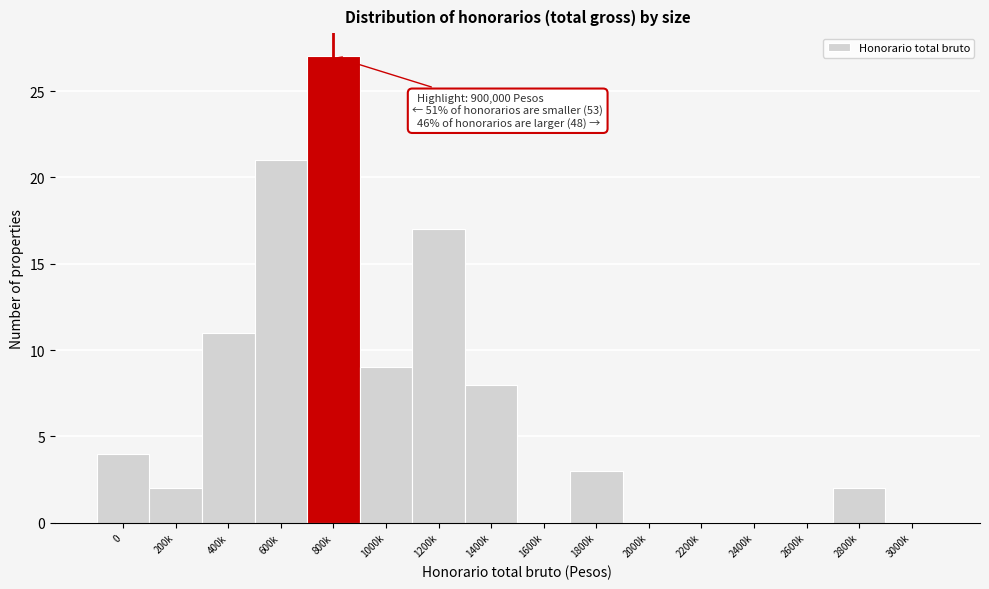

Reading left to right, transcribe all the data shown in this chart.

0=4	200k=2	400k=11	600k=21	800k=27	1000k=9	1200k=17	1400k=8	1600k=0	1800k=3	2000k=0	2200k=0	2400k=0	2600k=0	2800k=2	3000k=0